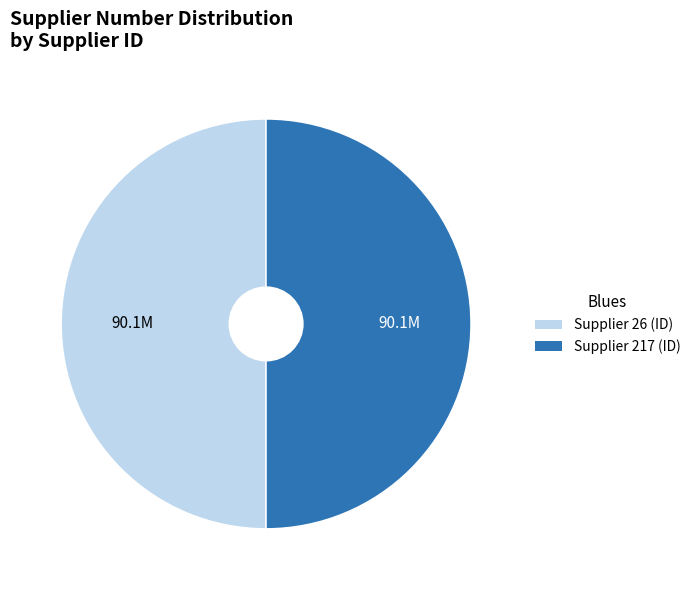

Count the number of slices in the pie.

2